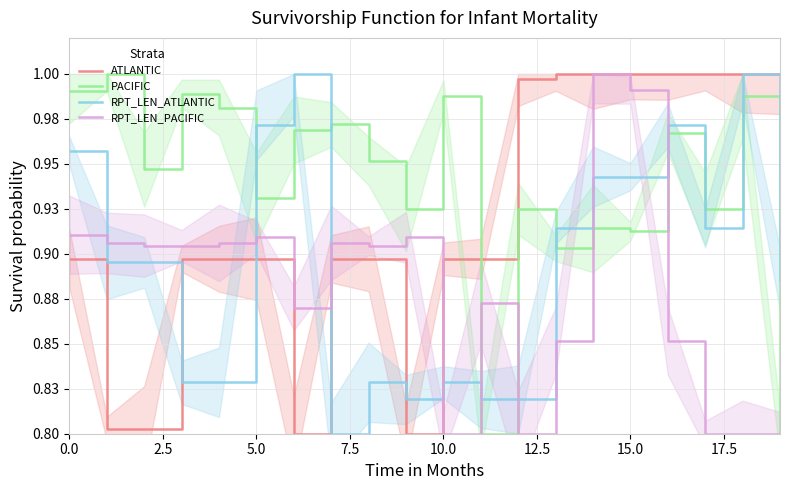

The value of ATLANTIC at 17.5 is 0.3. True or false?

False